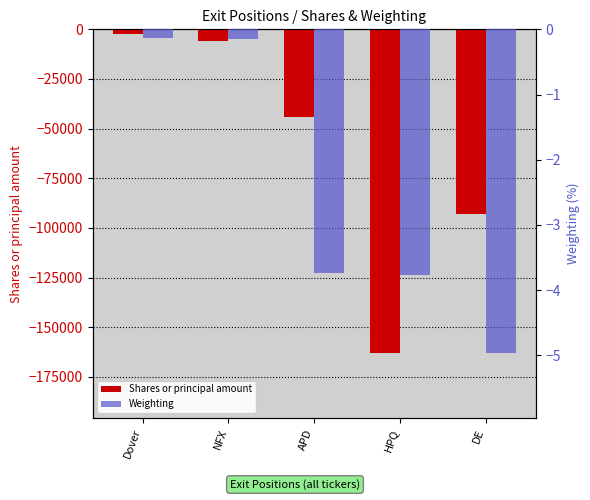

True or false: Weighting has a value of -2.3 at APD.

False